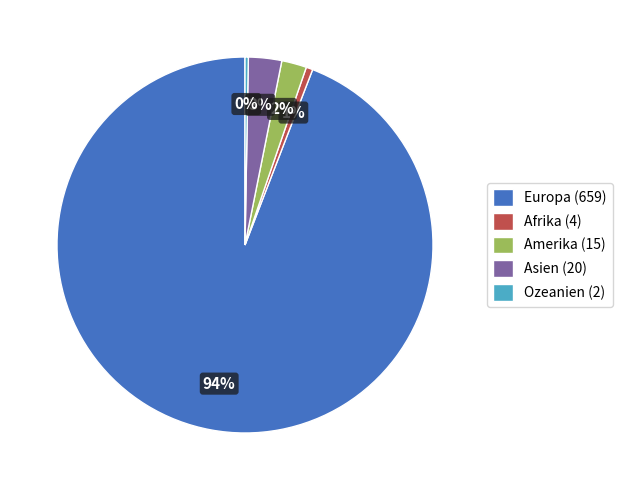

Is it true that Europa (659) is 94% of the pie?

True